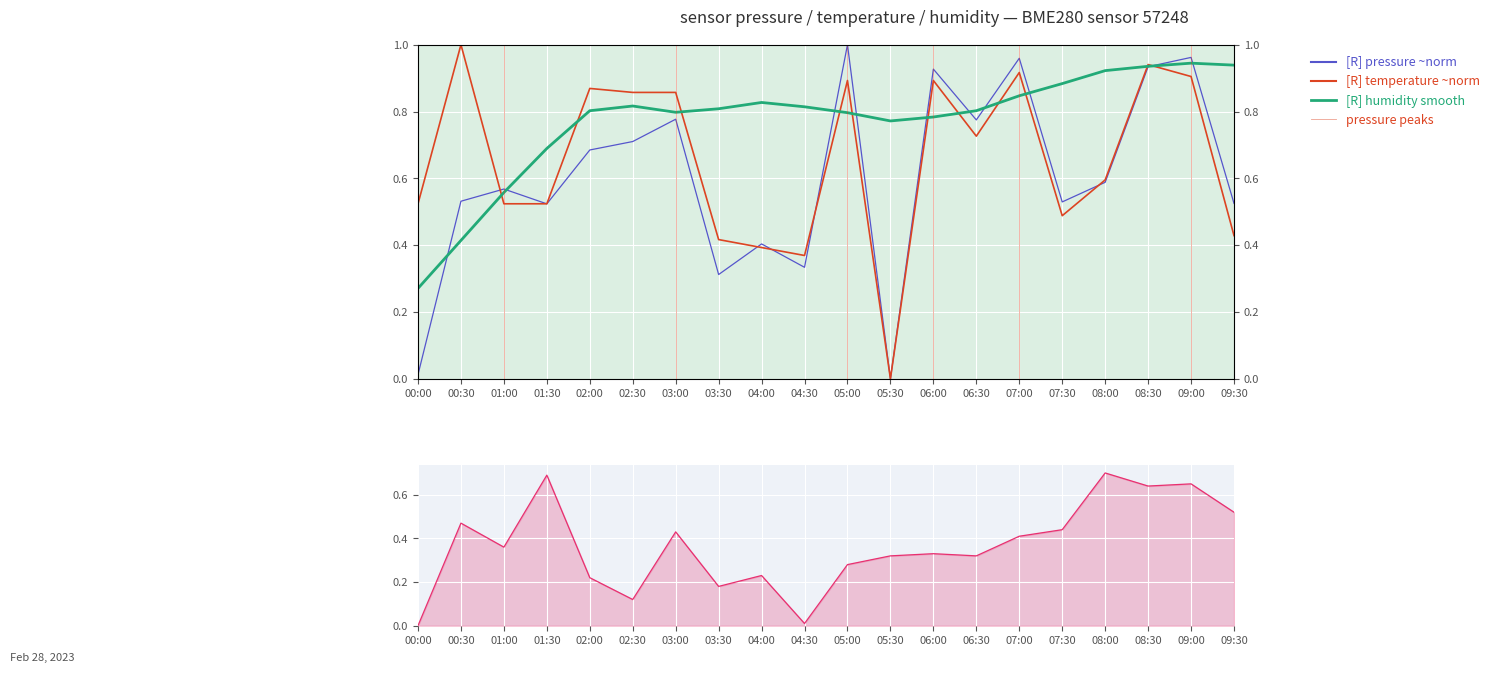

What is the average value of the temperature (norm) series?

0.7